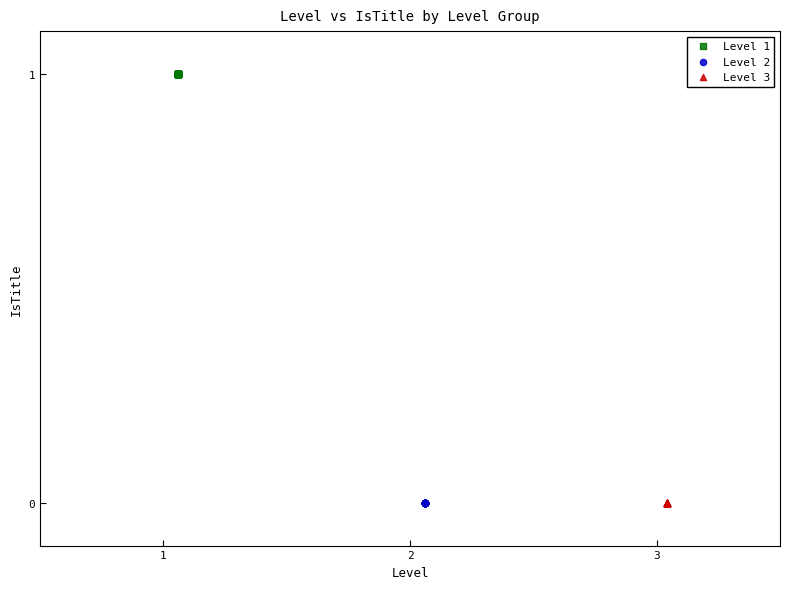

What are all the series names shown in the legend?

Level 1, Level 2, Level 3